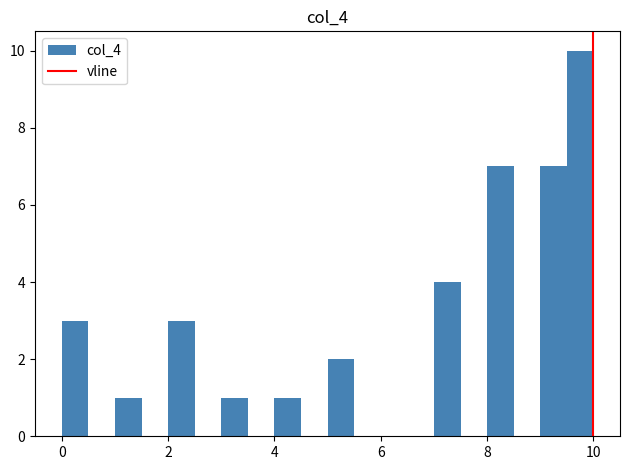

Read against the x-axis, roughly where is the centre of the tallest bar?

9.8